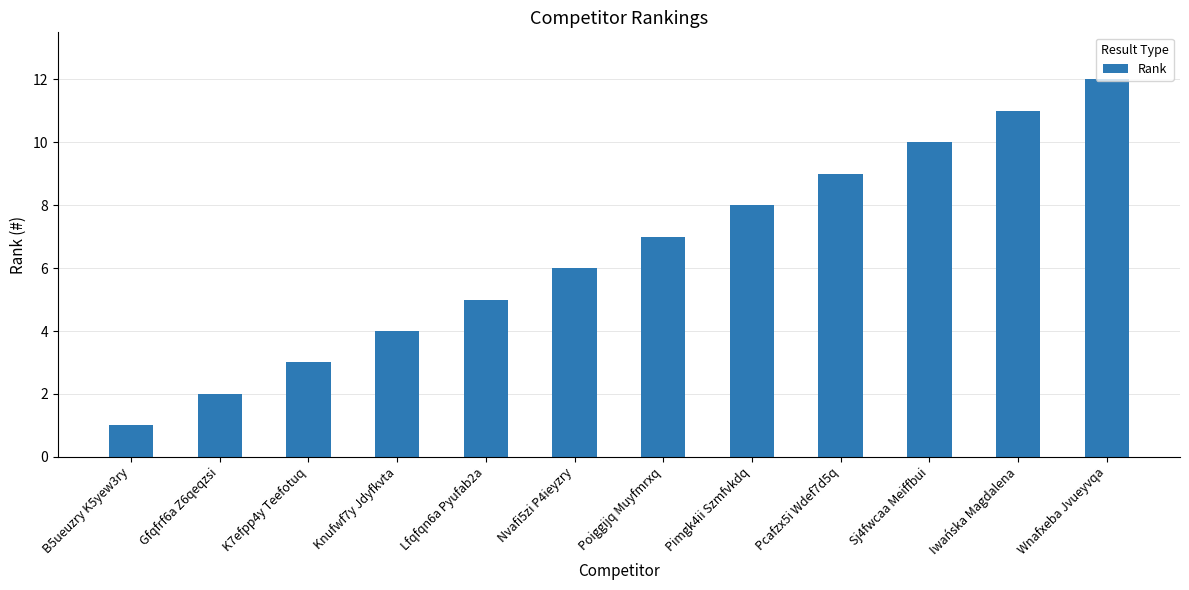

True or false: the data shows 1 at Knufwf7y Jdyfkvta.

False